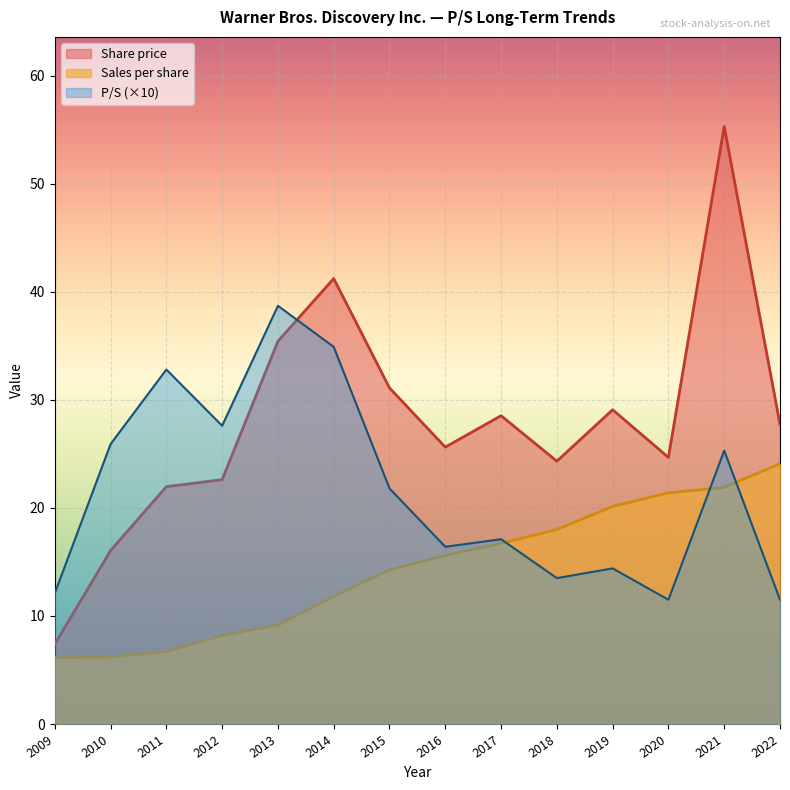

Which series has the largest total across all categories?

Share price